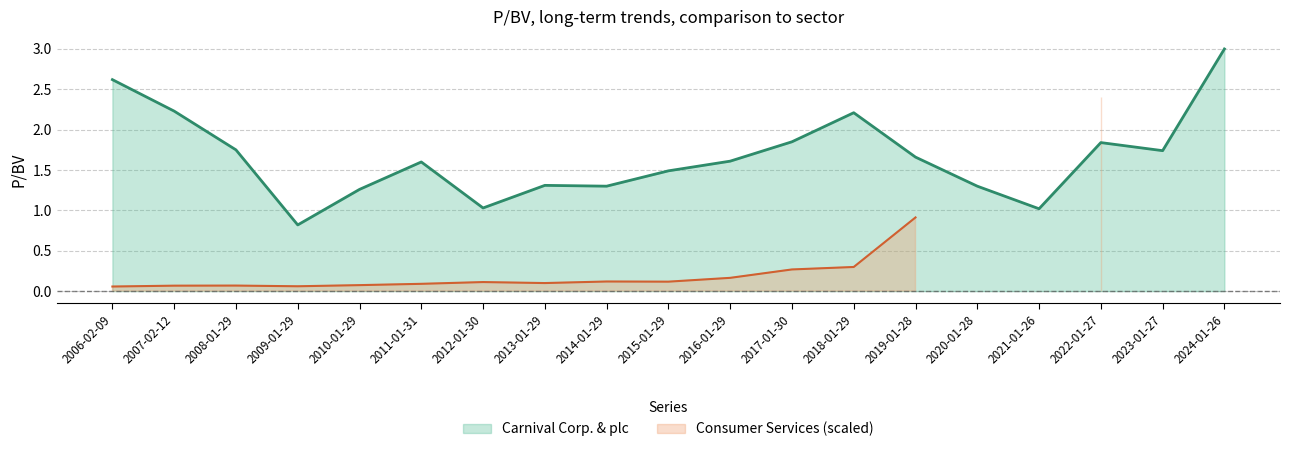

Count the number of categories in the chart.

19